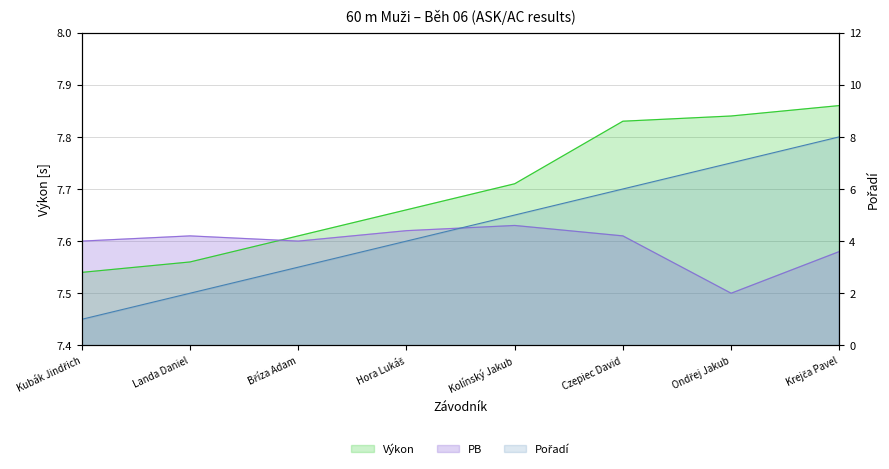

At which label does Pořadí reach its peak?

Krejča Pavel